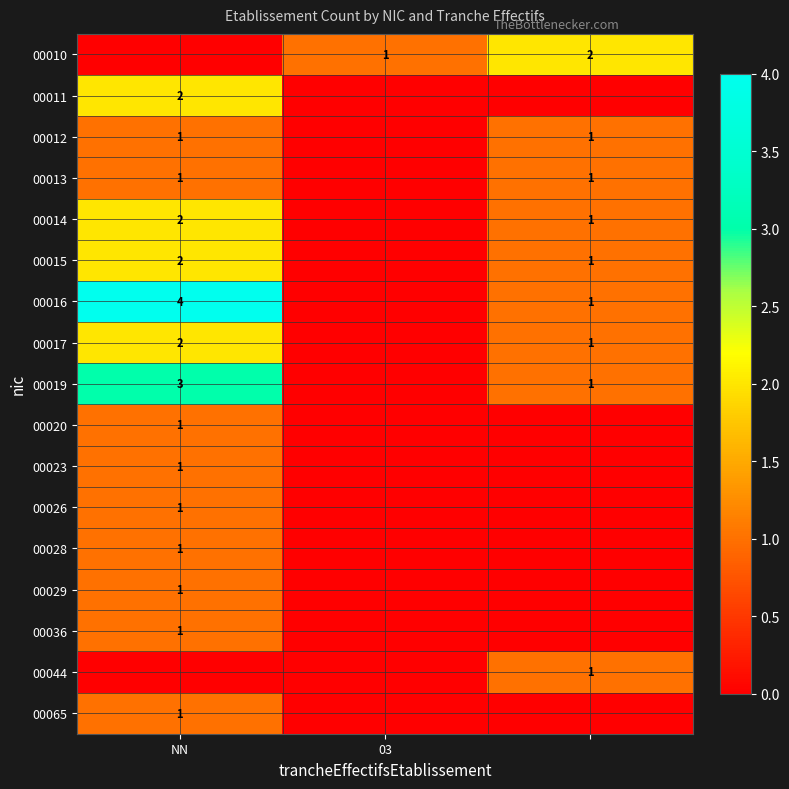

True or false: 00011 has a value of 0 at NN.

False